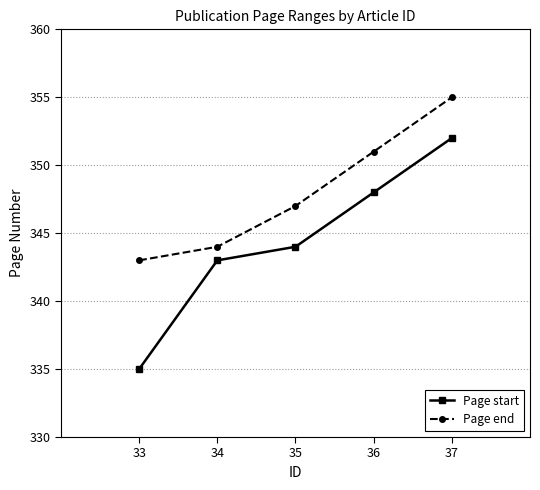

The value of Page start at 34 is 343. True or false?

True